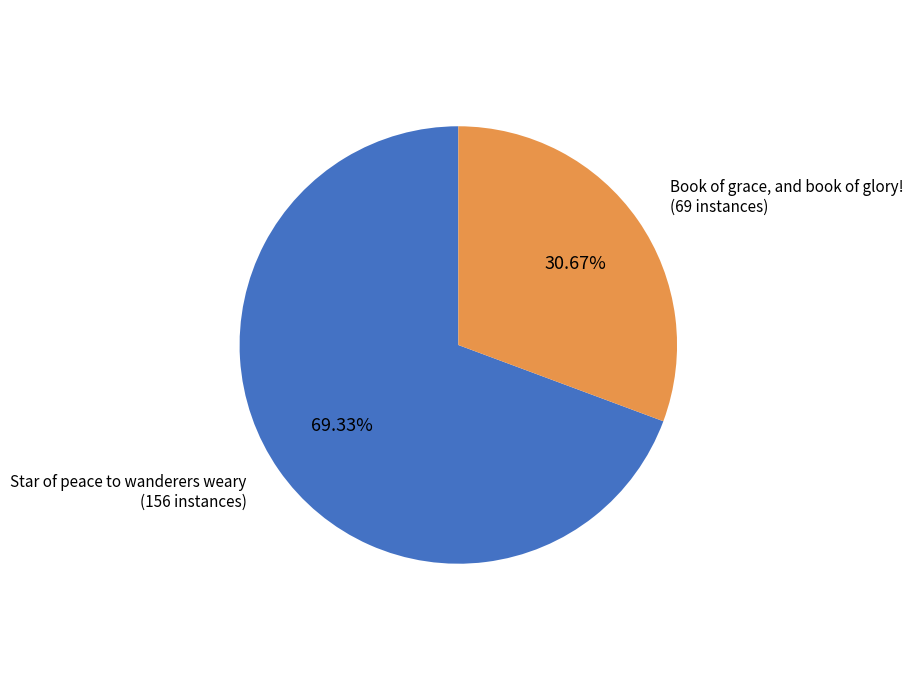

How many segments does this pie chart have?

2